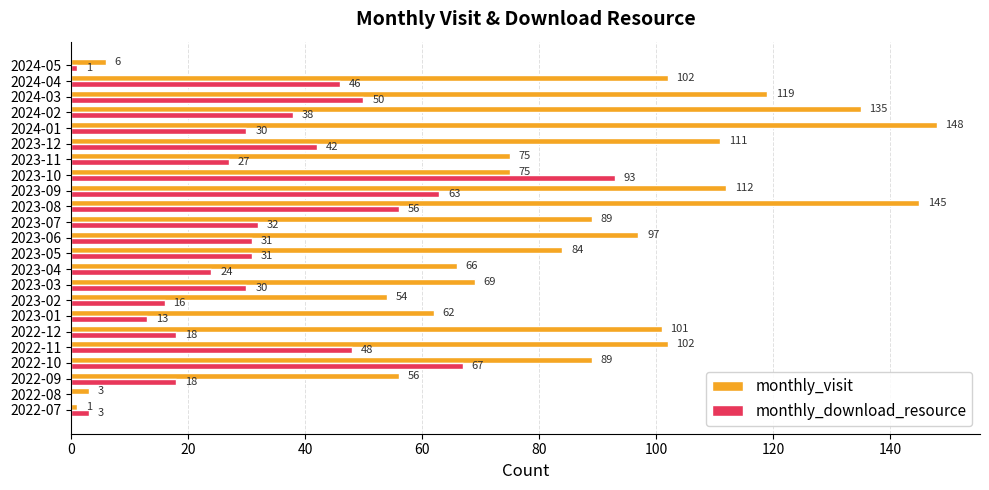

Where is monthly_download_resource nearest to the value 46?

2024-04